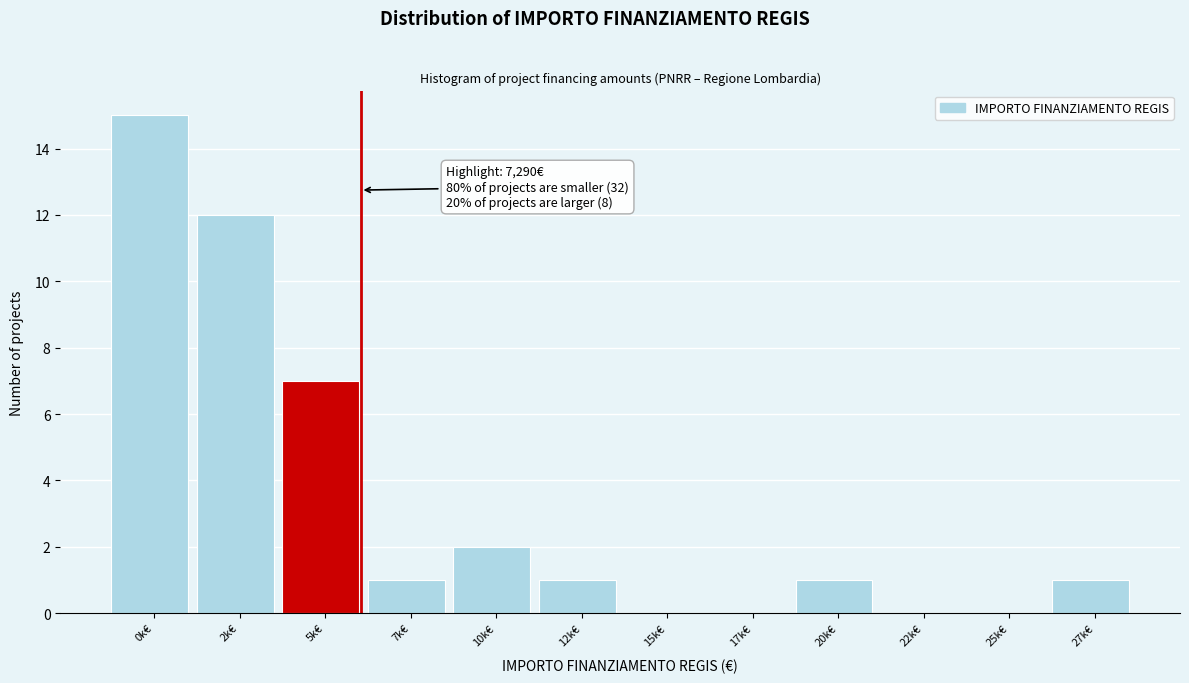

Reading left to right, transcribe all the data shown in this chart.

0k€=15	2k€=12	5k€=7	7k€=1	10k€=2	12k€=1	15k€=0	17k€=0	20k€=1	22k€=0	25k€=0	27k€=1